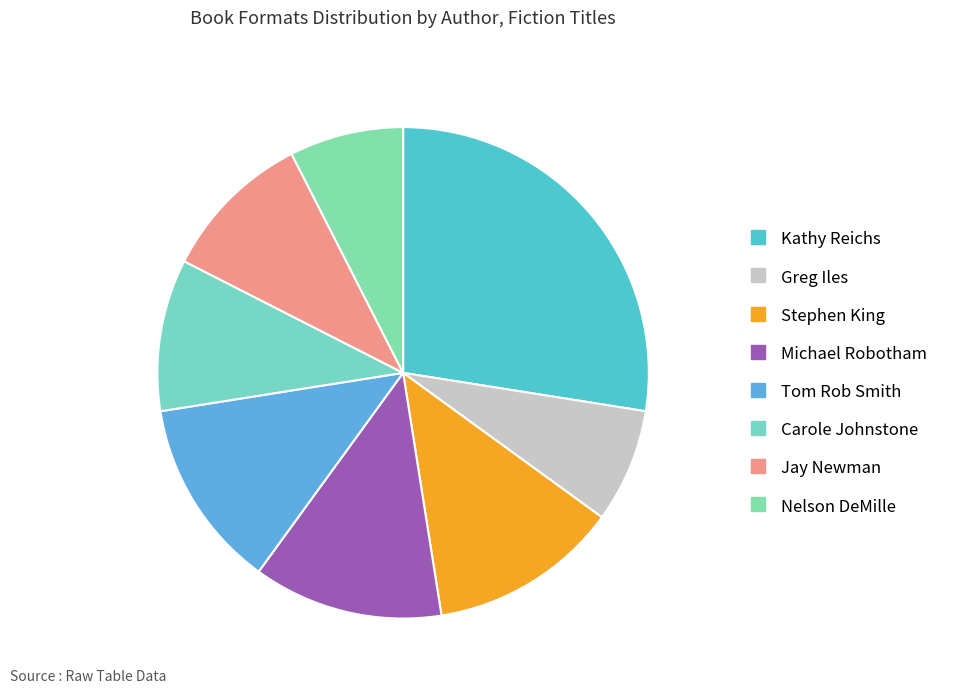

Does any single category account for the majority?

No